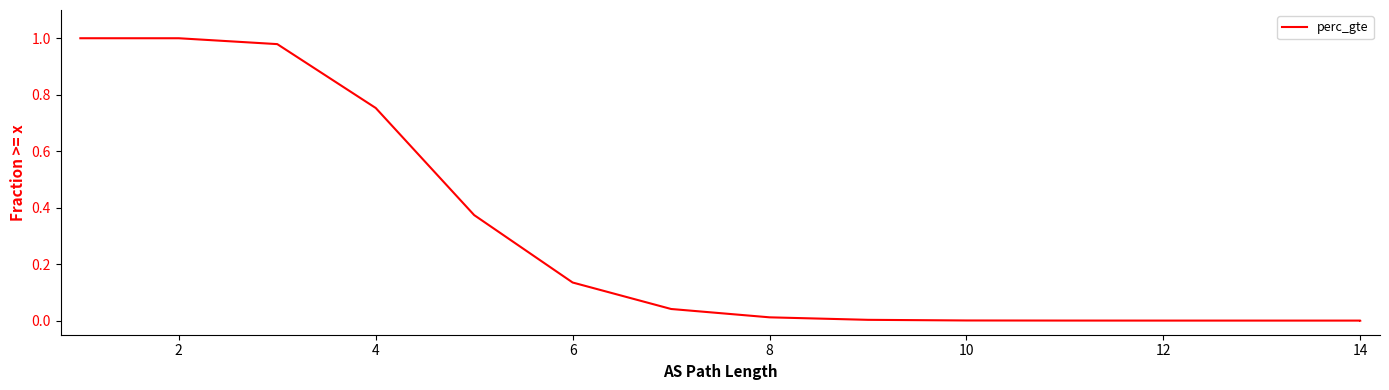

What is the difference between the maximum and minimum values?

1.0